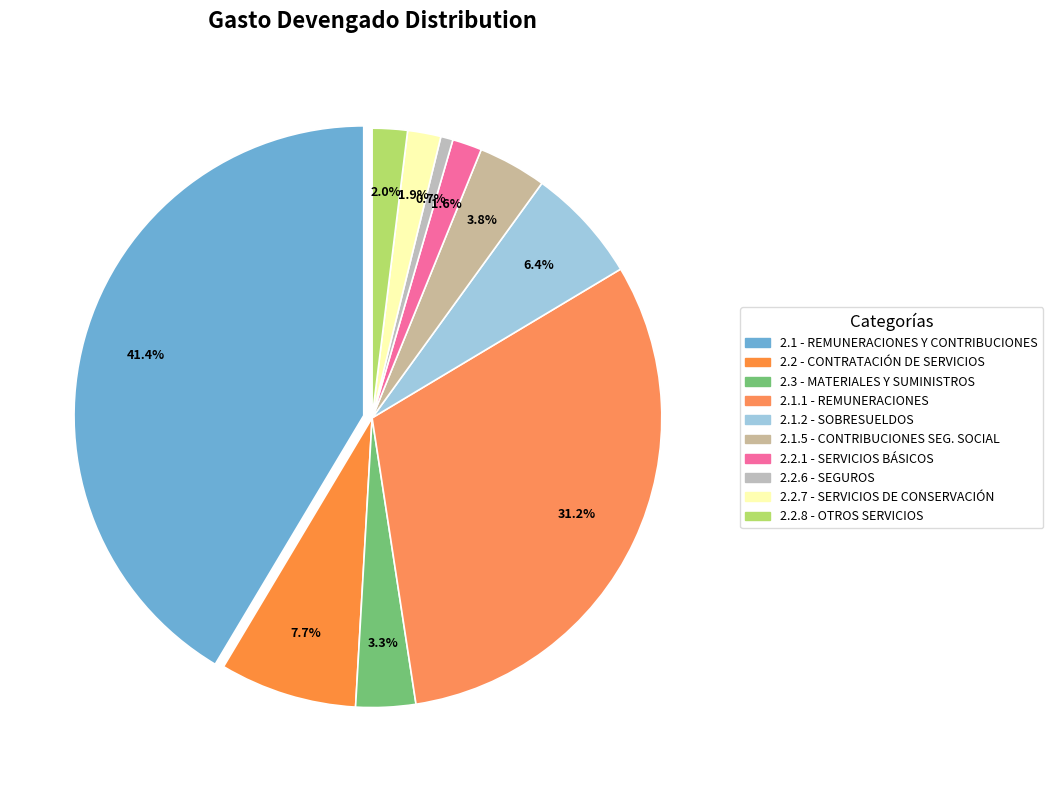

What percentage is the 2.2.7 - SERVICIOS DE CONSERVACIÓN slice, to the nearest percent?

2%